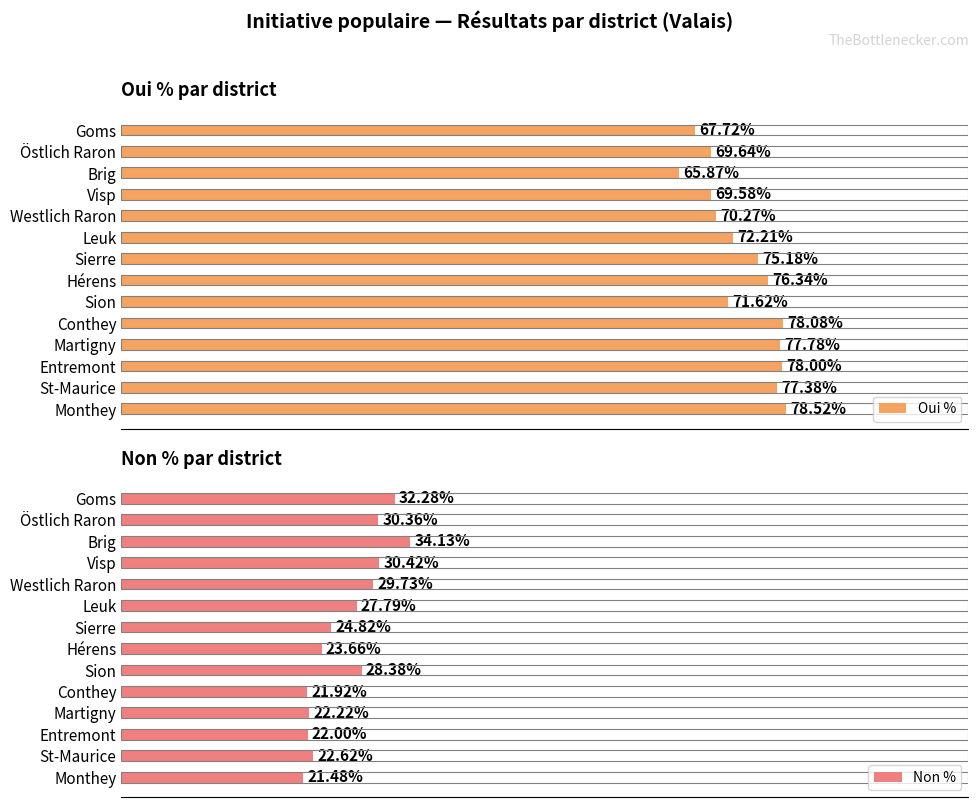

What is the minimum value for Oui %?

65.9